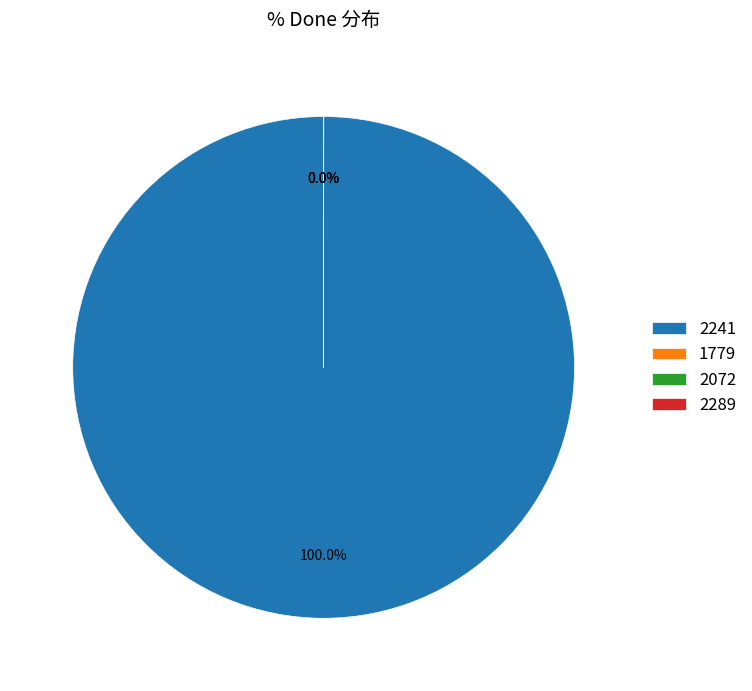

Count the number of slices in the pie.

4